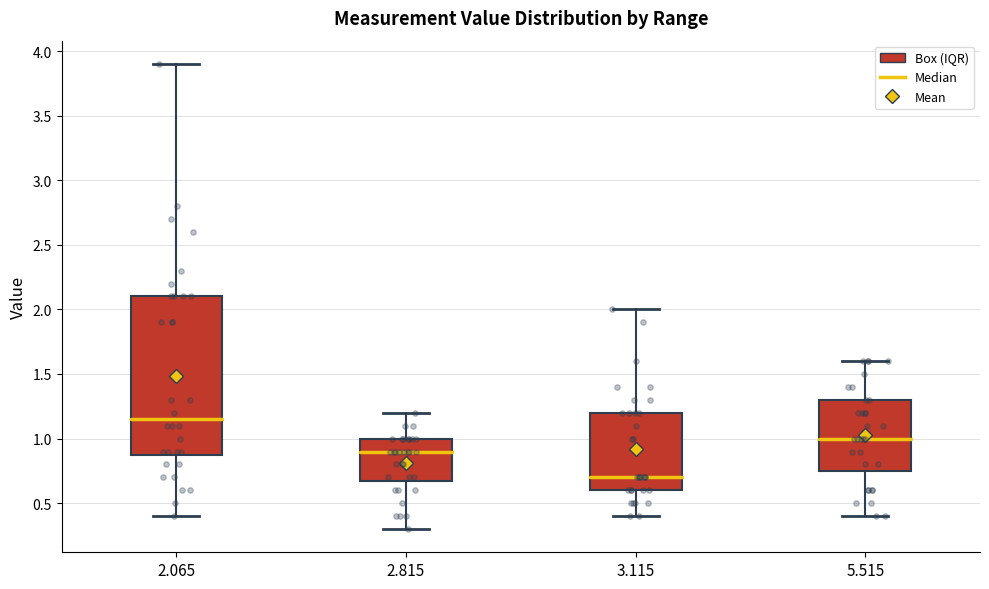

Which box is the tallest, from its lower edge to its upper edge?

2.065